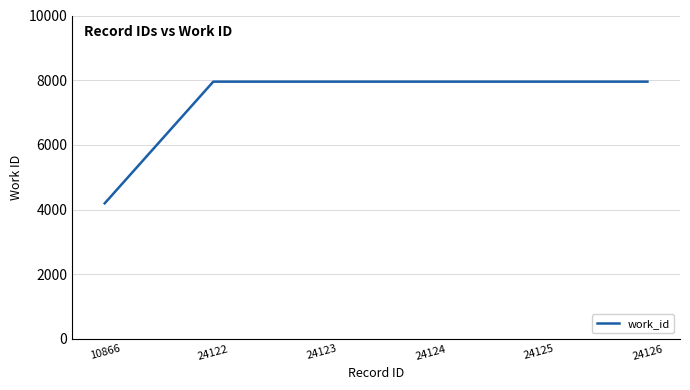

What is the minimum value shown in the chart?

4192